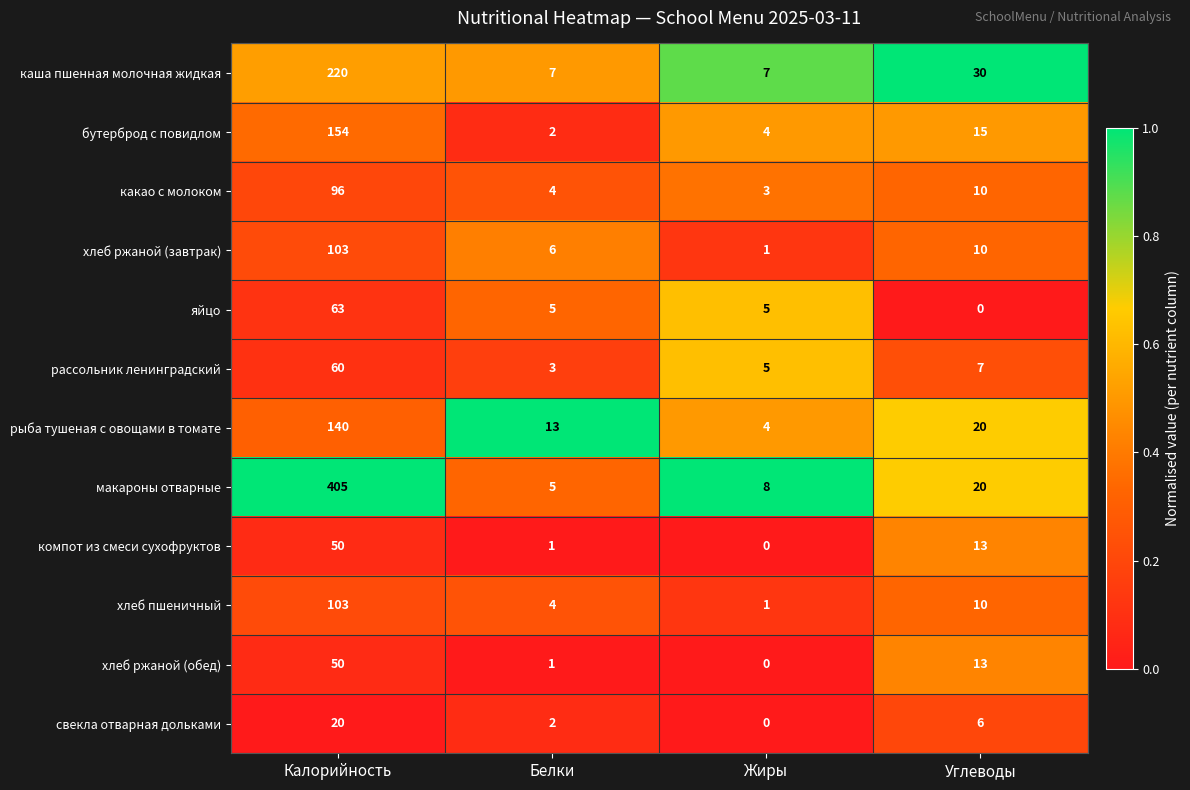

At which label does хлеб ржаной (завтрак) first exceed 10?

Калорийность